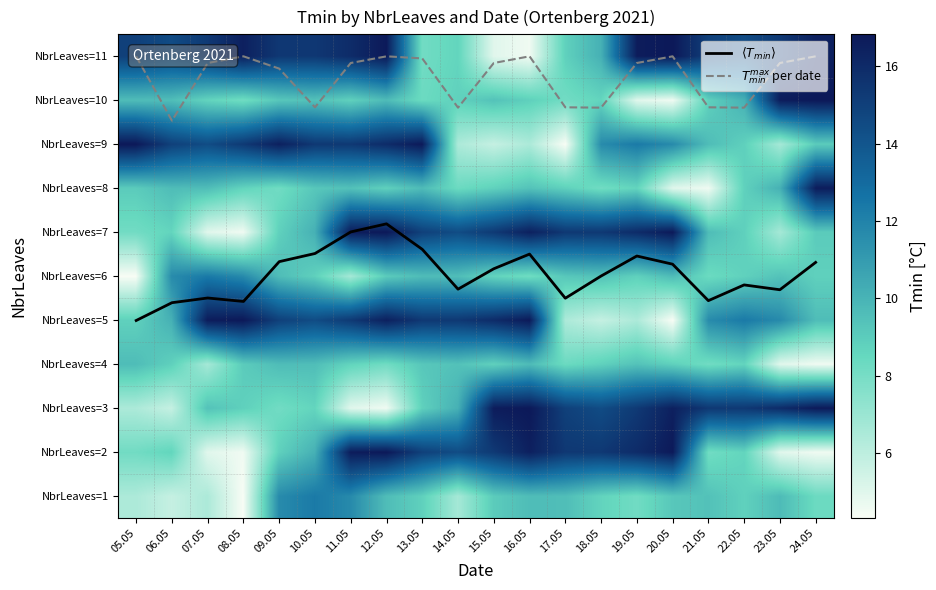

Is the value of NbrLeaves=1 at 18.05 greater than the value of NbrLeaves=7 at 16.05?

No